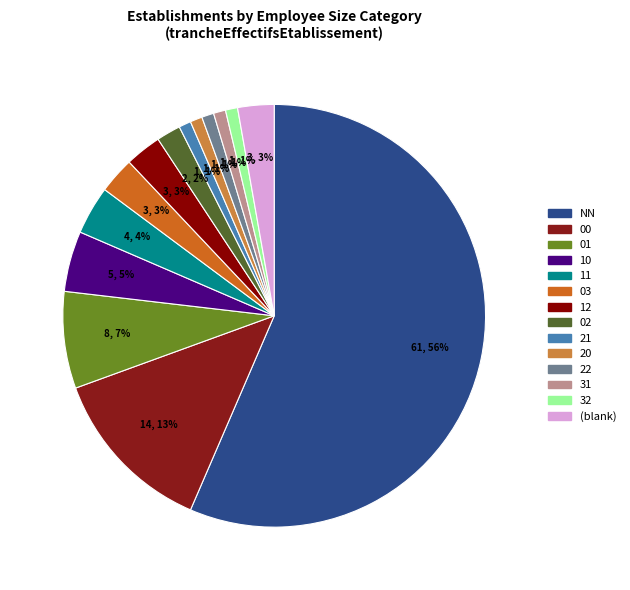

Count the number of slices in the pie.

14